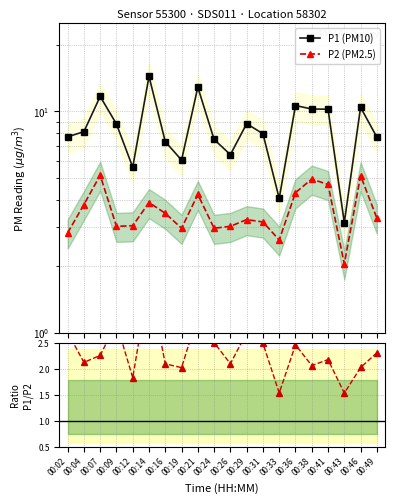

True or false: P2 (PM2.5) and P1/P2 ratio cross at least once.

False